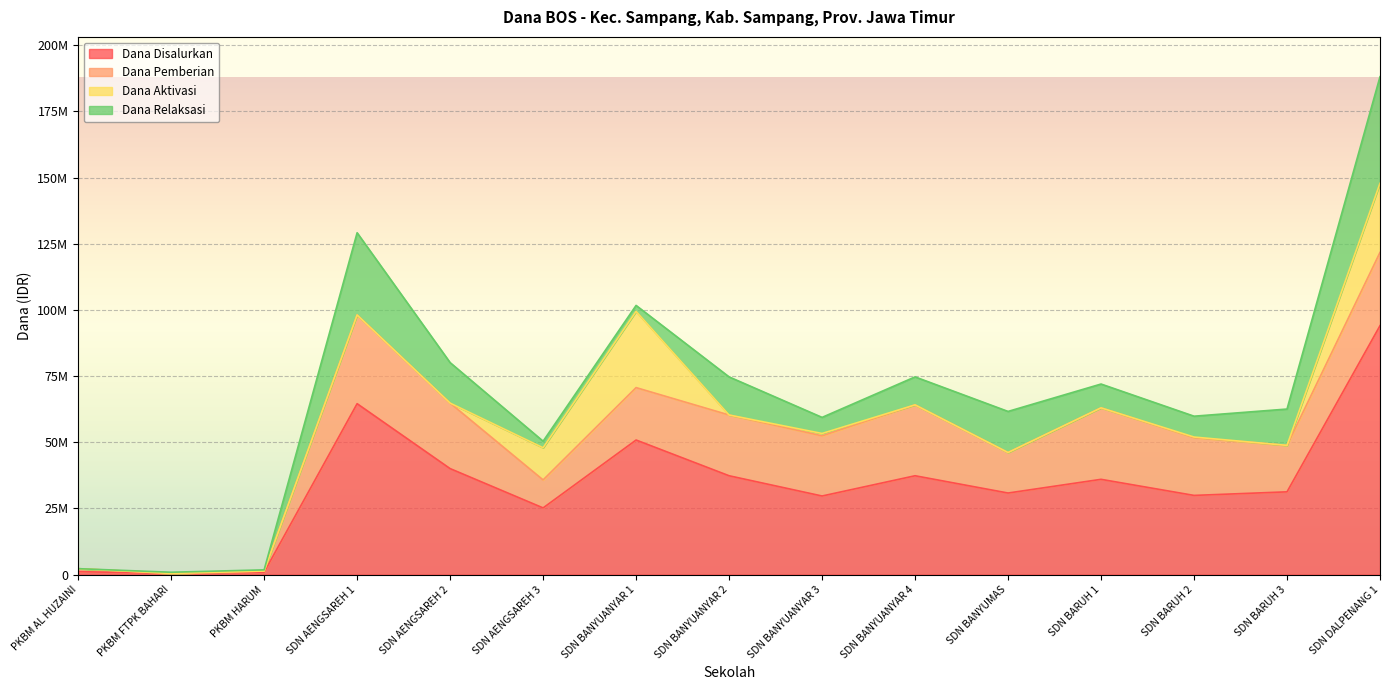

Reading right to left, what are all the values shown in this chart?

Dana Disalurkan: 94050000	31275000	29925000	36000000	30825000	37350000	29700000	37350000	50850000	25200000	40050000	64575000	900000	450000	1125000
Dana Pemberian: 27675000	17550000	21825000	27000000	15300000	26775000	22725000	22950000	19800000	10575000	24750000	33525000	450000	0	1125000
Dana Aktivasi: 26100000	0	225000	0	0	0	900000	0	28800000	12150000	0	0	0	0	0
Dana Relaksasi: 40275000	13725000	7875000	9000000	15525000	10575000	6075000	14400000	2250000	2475000	15300000	31050000	450000	450000	0